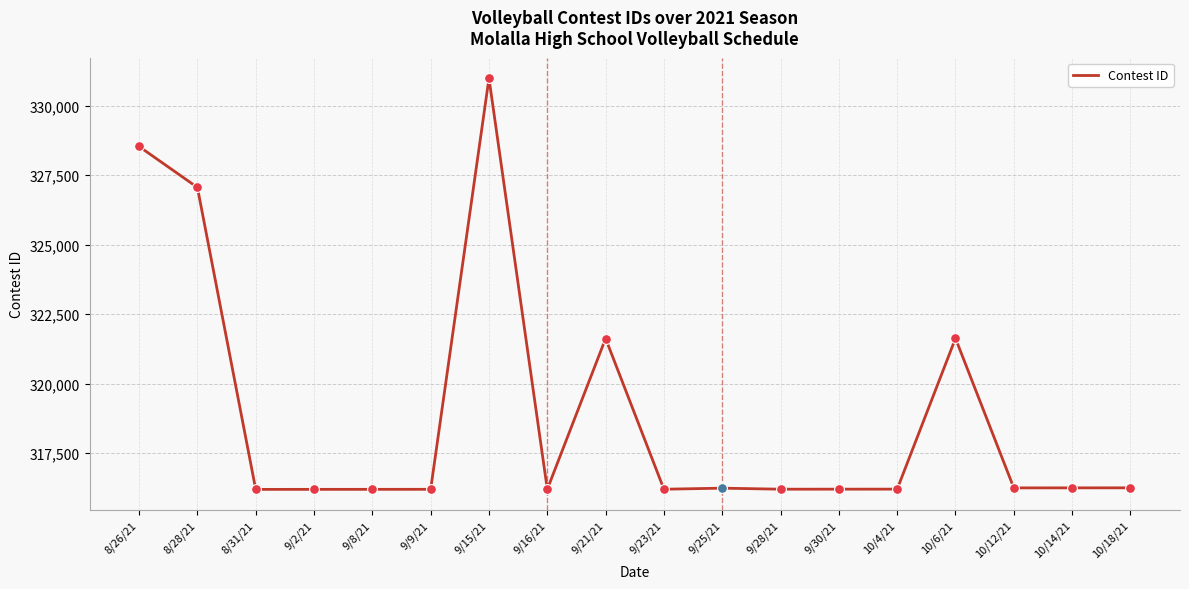

What is the change in value from 9/2/21 to 9/16/21?

+3